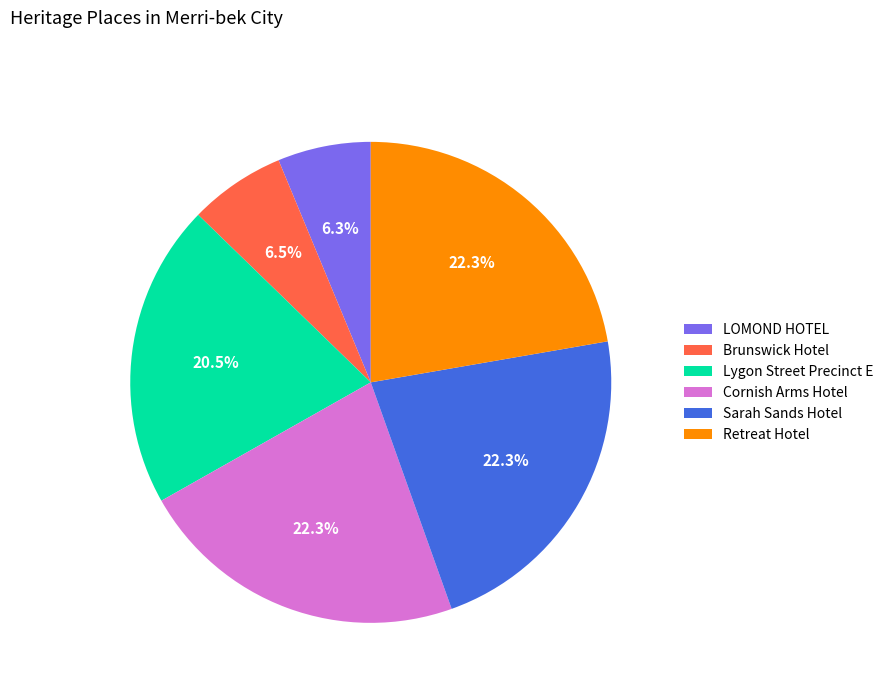

Approximately how many times larger is the value at Brunswick Hotel compared to LOMOND HOTEL?

1.0